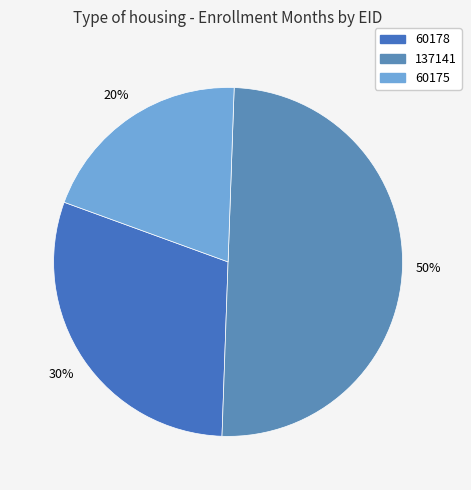

What percentage do 60178 and 60175 together represent?

50.0%